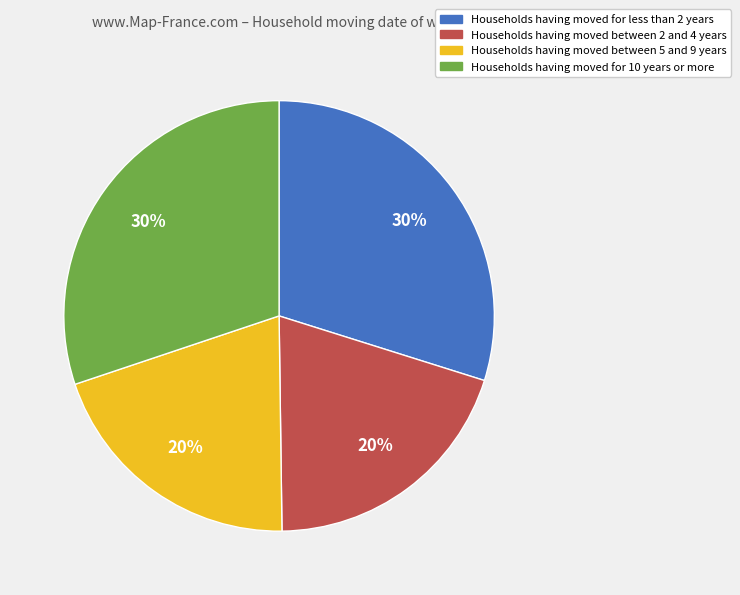

Is there any slice that represents more than half of the pie?

No